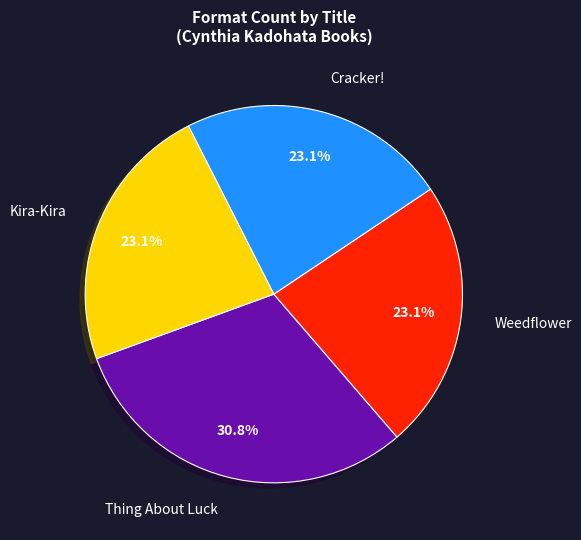

What percentage is NOT represented by Weedflower?

76.9%